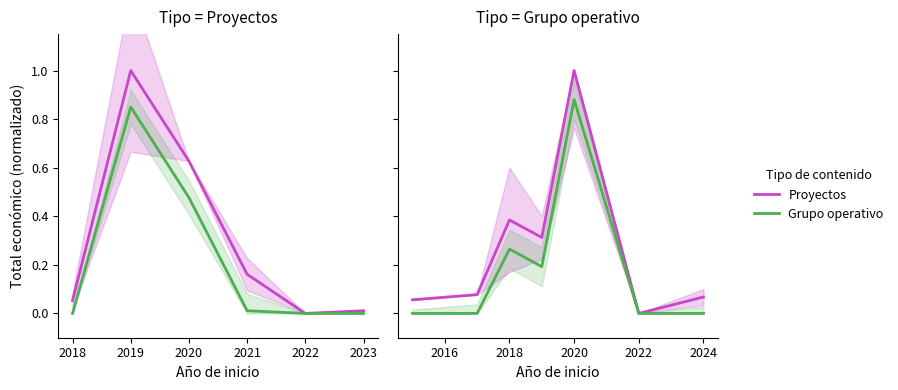

What is the difference between the maximum and minimum values in the Grupo op. (ref) series?

0.9